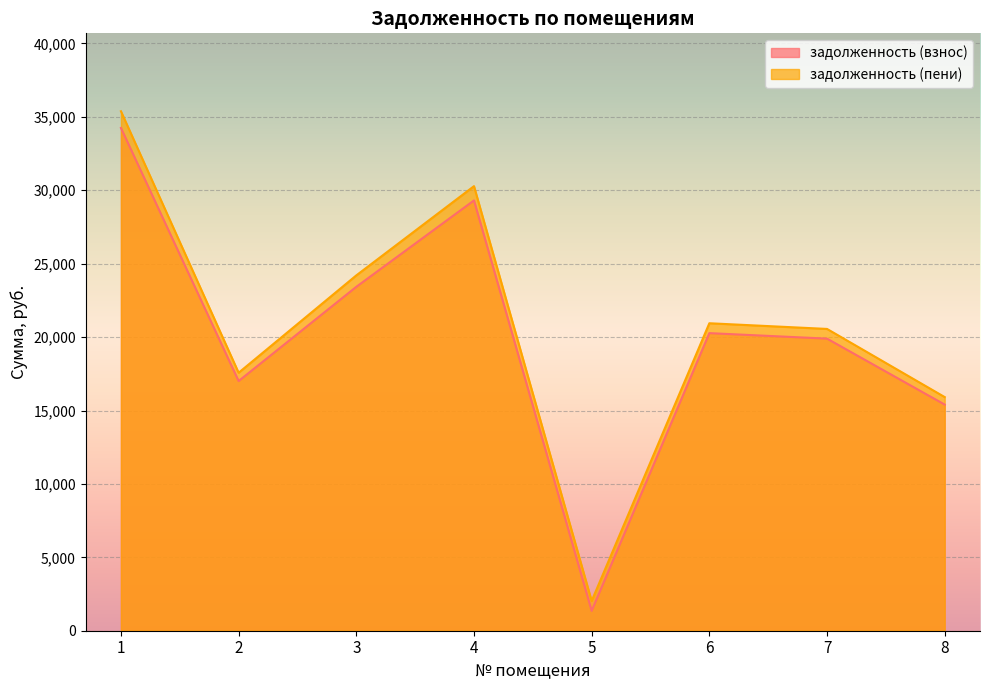

Does the chart display data point markers on the line(s)?

No